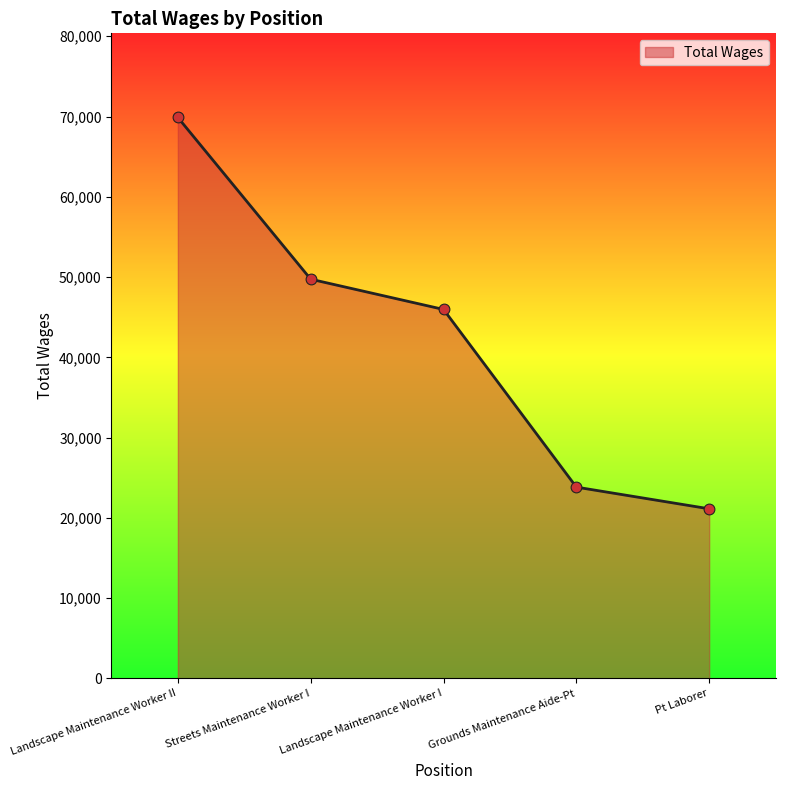

Which has a higher value, Landscape Maintenance Worker I or Streets Maintenance Worker I?

Streets Maintenance Worker I